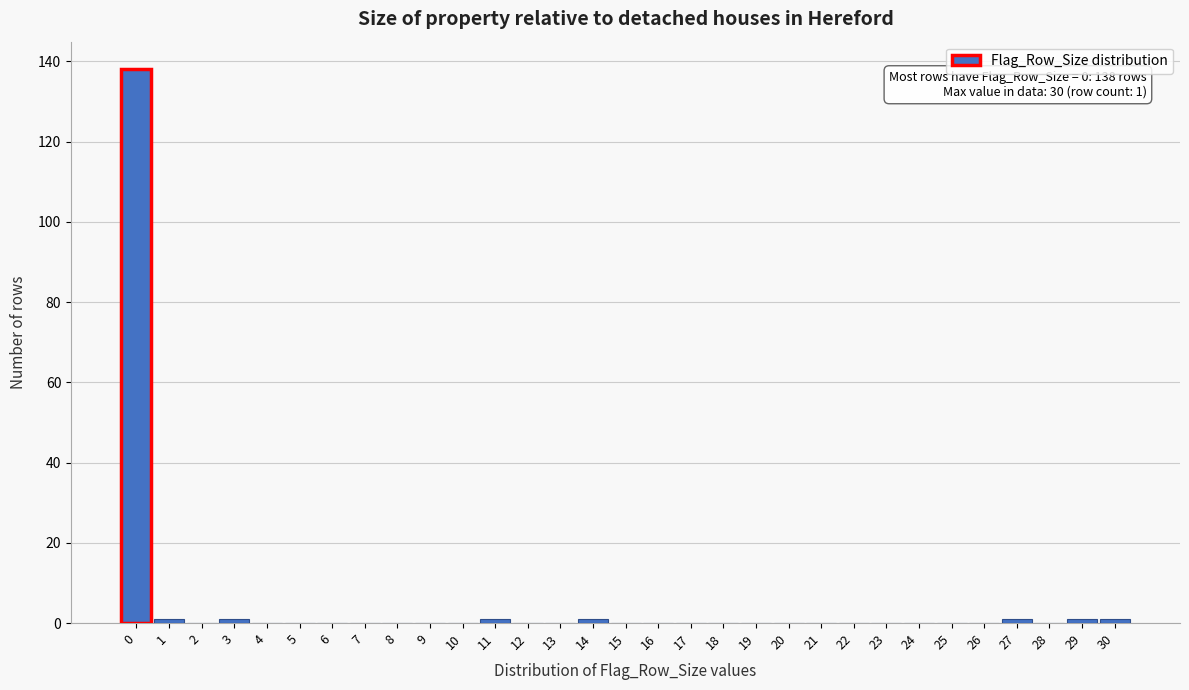

Which range on the x-axis has the tallest bar?

-0.5 to 0.5